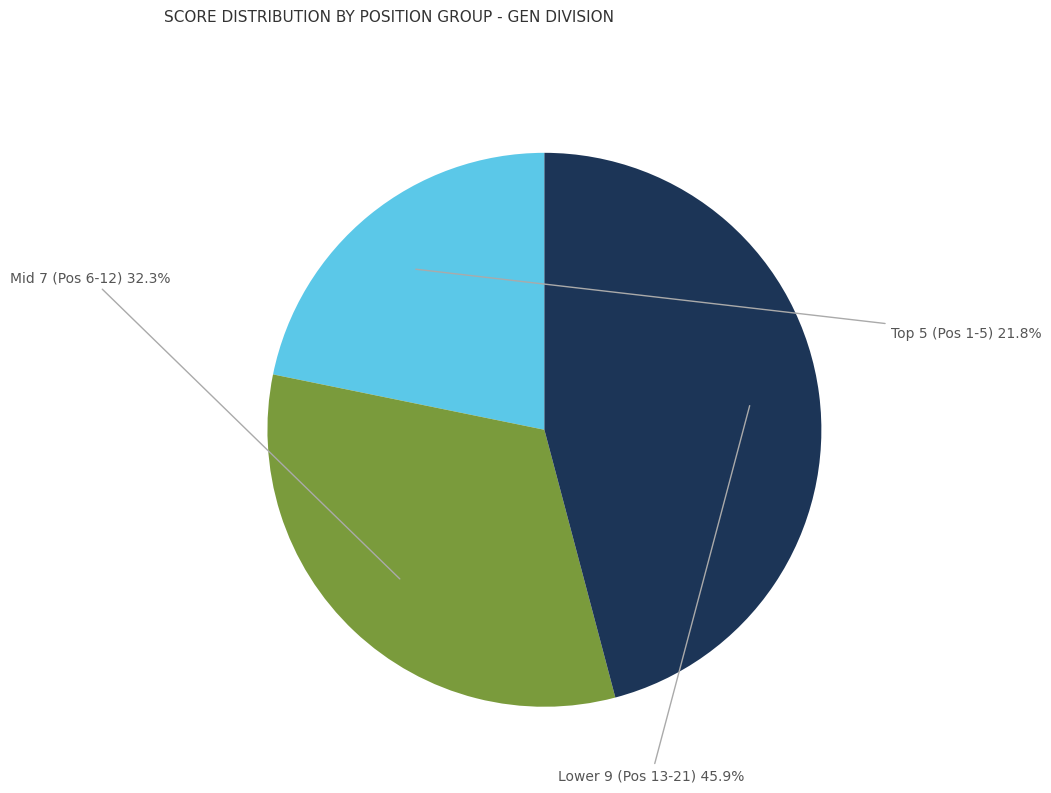

Is there any slice that represents more than half of the pie?

No